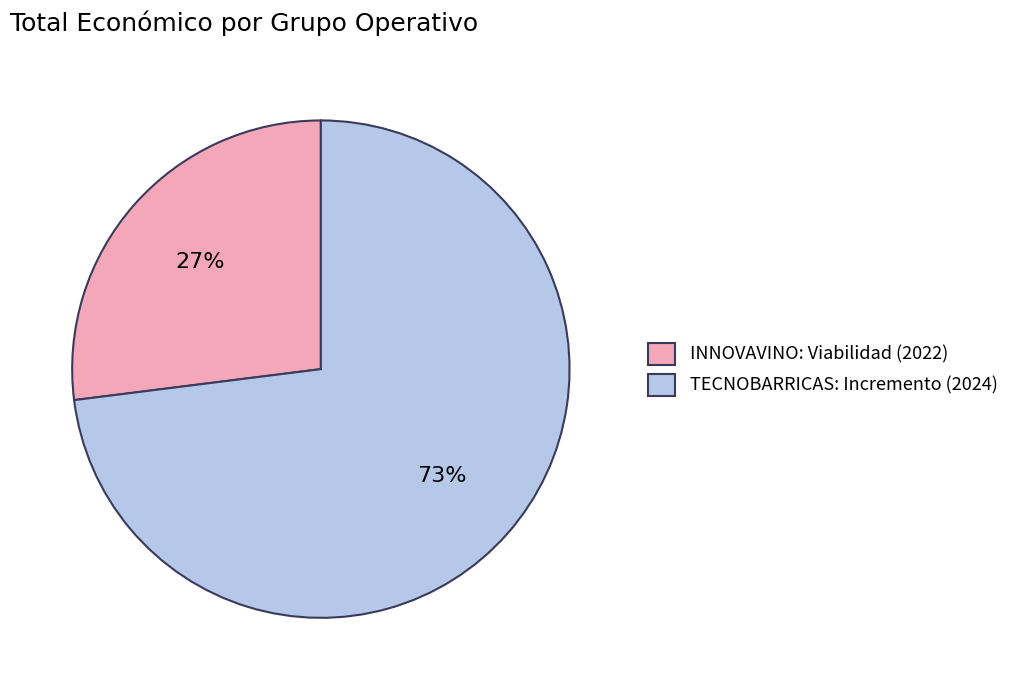

How many segments does this pie chart have?

2